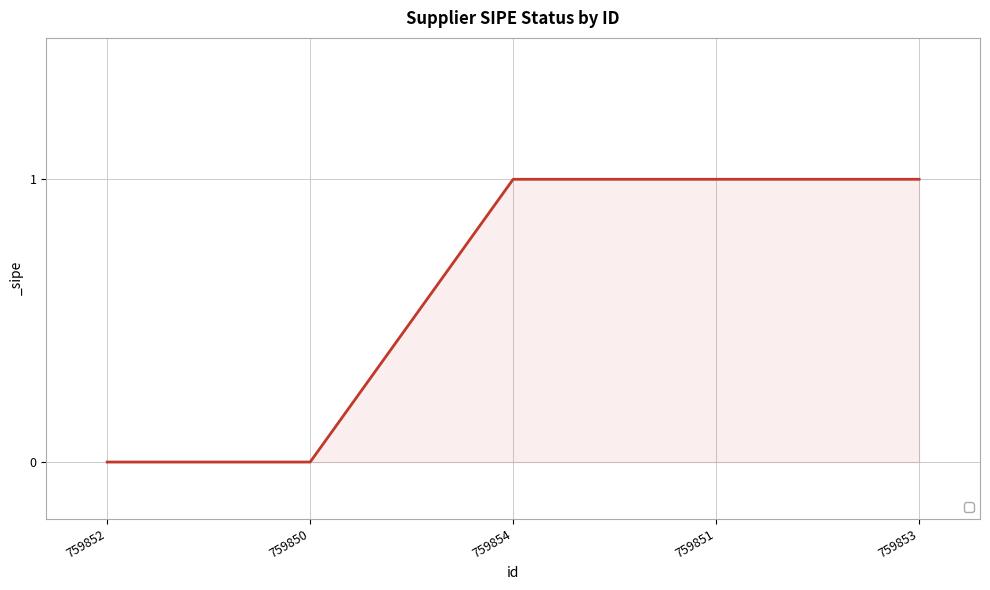

How many distinct data groups are displayed?

1